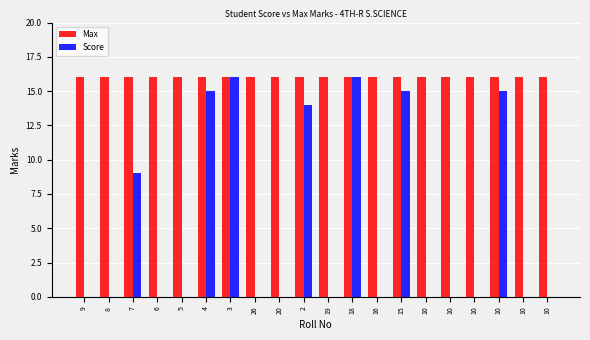

Is the value of Score at 4 greater than the value of Max at 9?

No